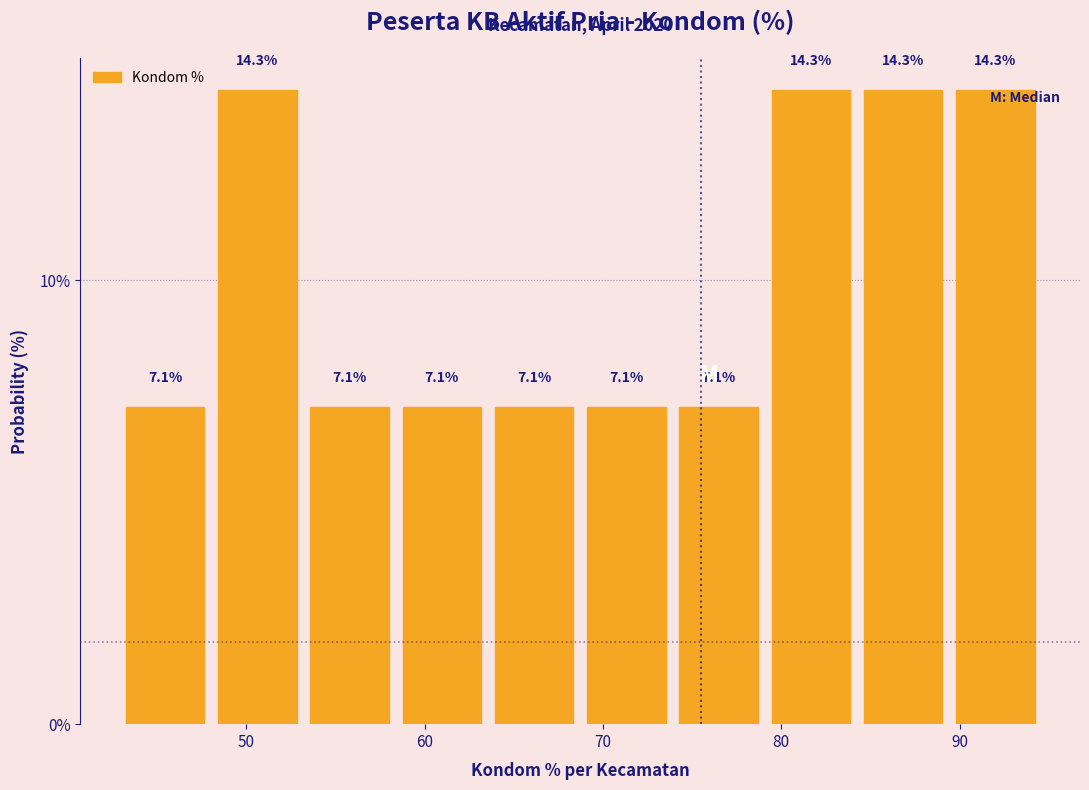

Reading left to right, transcribe this chart: for each bar, give the range it covers on the x-axis and its height. The bar edges are not printed on the chart, so give them approximately, as read against the axis.

43 to 48: 7.1
48 to 53: 14.3
53 to 58: 7.1
58 to 64: 7.1
64 to 69: 7.1
69 to 74: 7.1
74 to 79: 7.1
79 to 84: 14.3
84 to 89: 14.3
89 to 95: 14.3